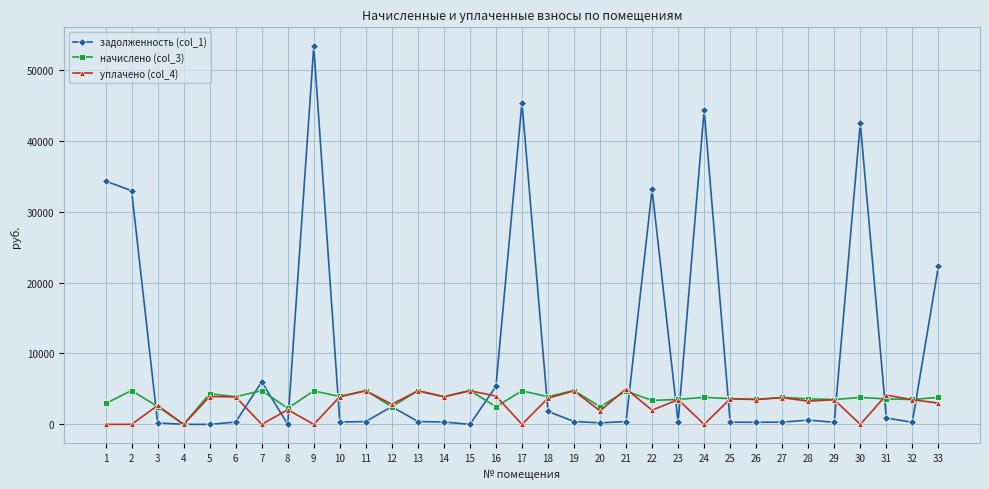

True or false: задолженность (col_1) has more than 2 points higher than both neighbors.

True